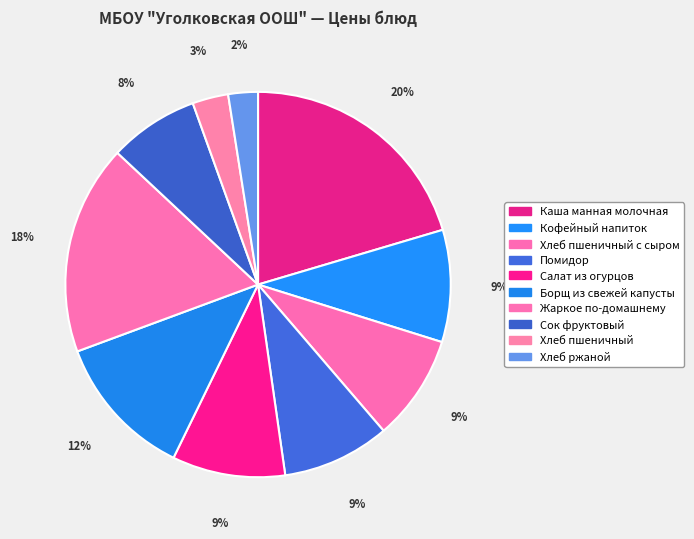

How many slices are in this pie chart?

10